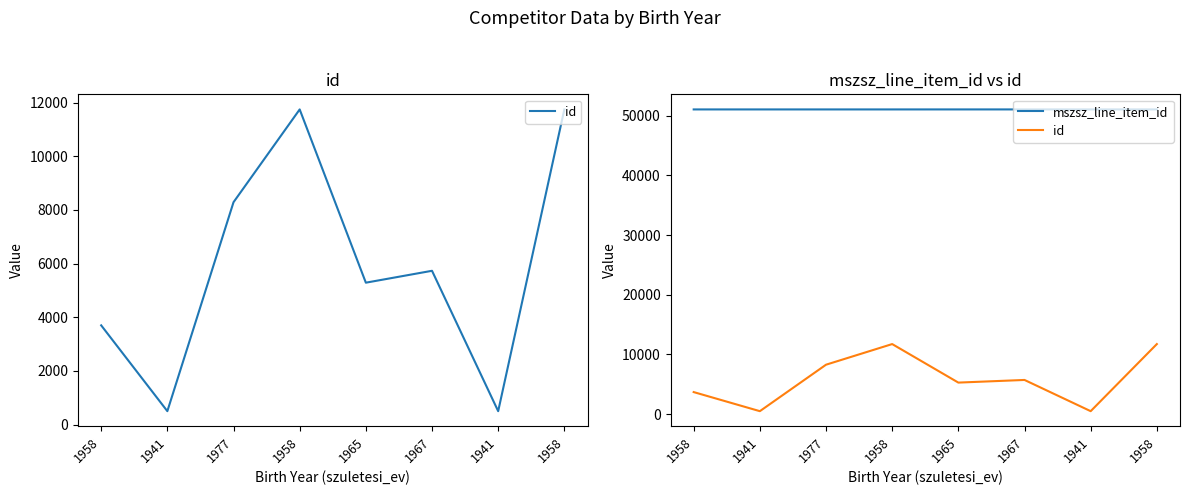

How many distinct data groups are displayed?

2